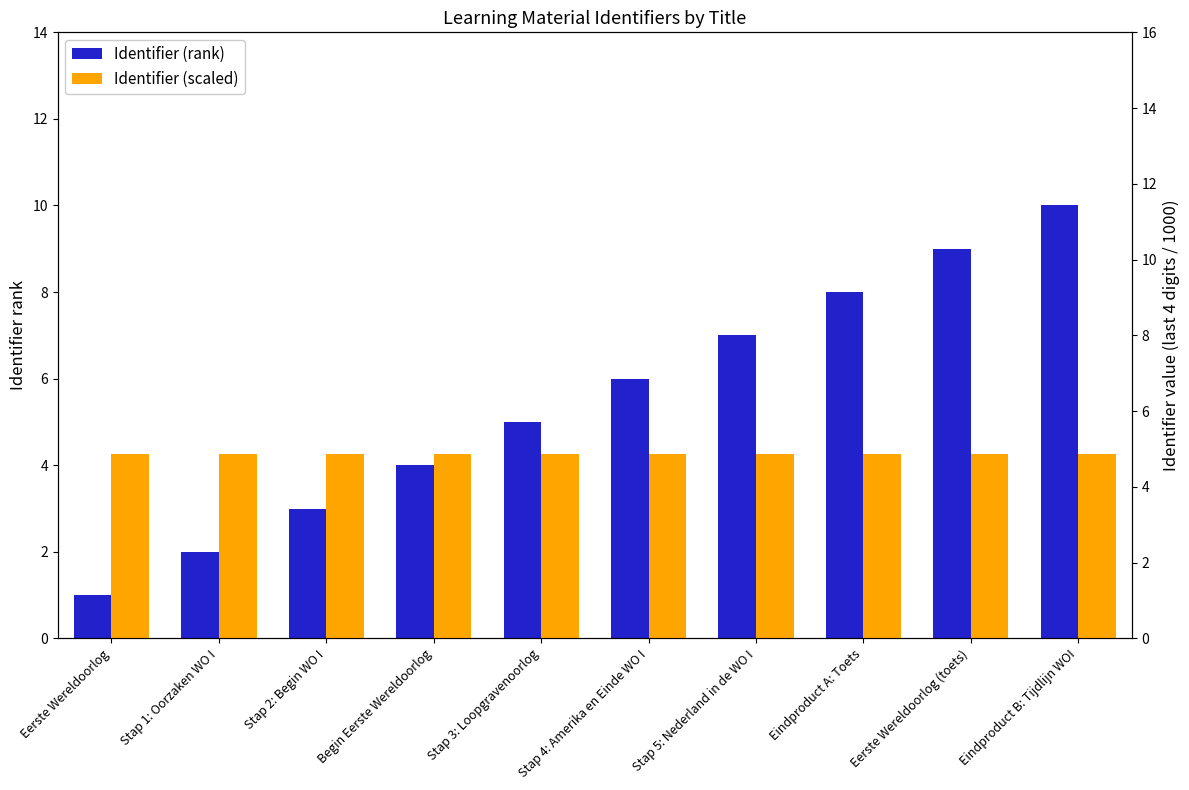

Rank the series at Eerste Wereldoorlog (toets) from highest to lowest value.

Identifier (rank), Identifier (scaled)